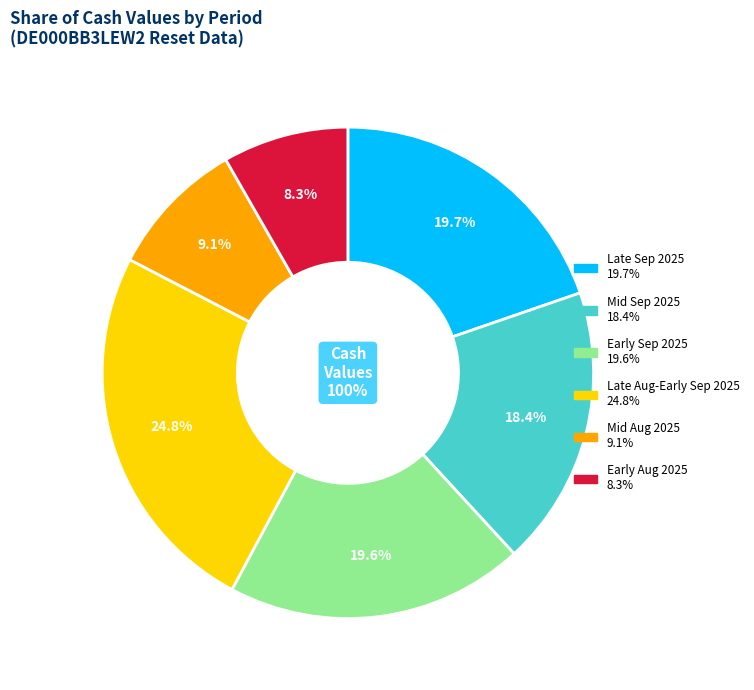

Is it true that 2025-08-28 is 1% of the pie?

False